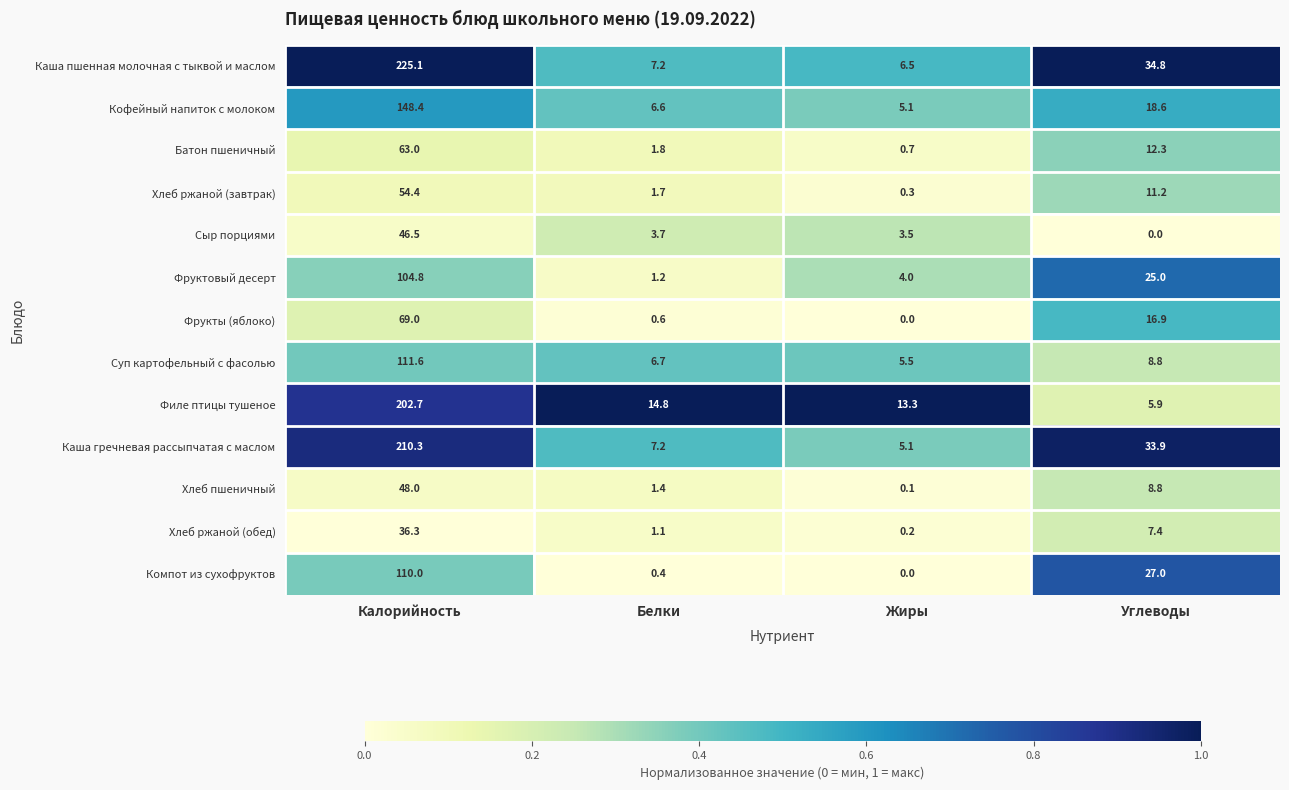

The value of Каша пшенная молочная с тыквой и маслом at Калорийность is 108.5. True or false?

False